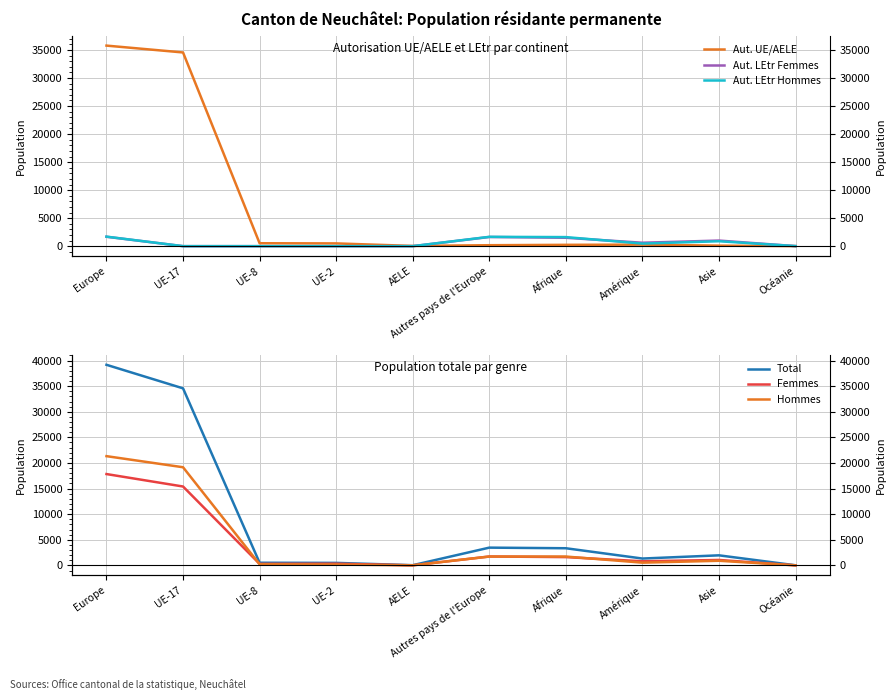

Count the number of categories in the chart.

10